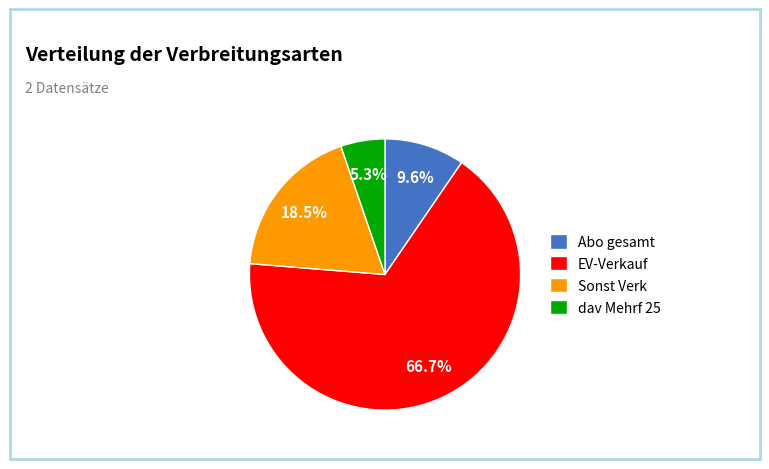

To the nearest percent, what is the difference between the largest and smallest slice percentages?

61%